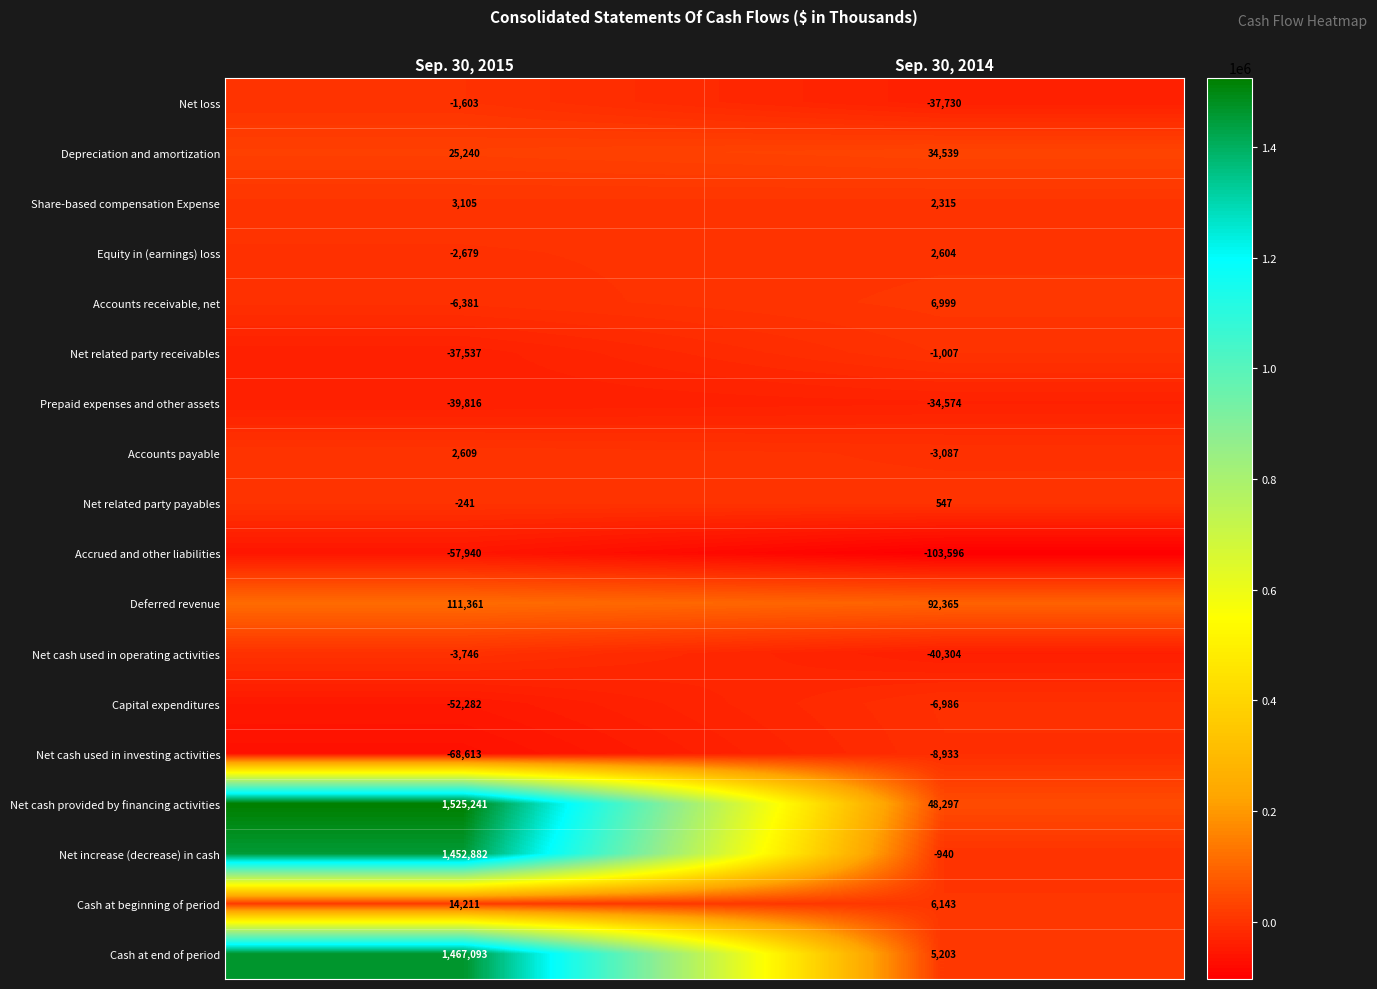

Which series has the widest spread of values?

Net cash provided by financing activities